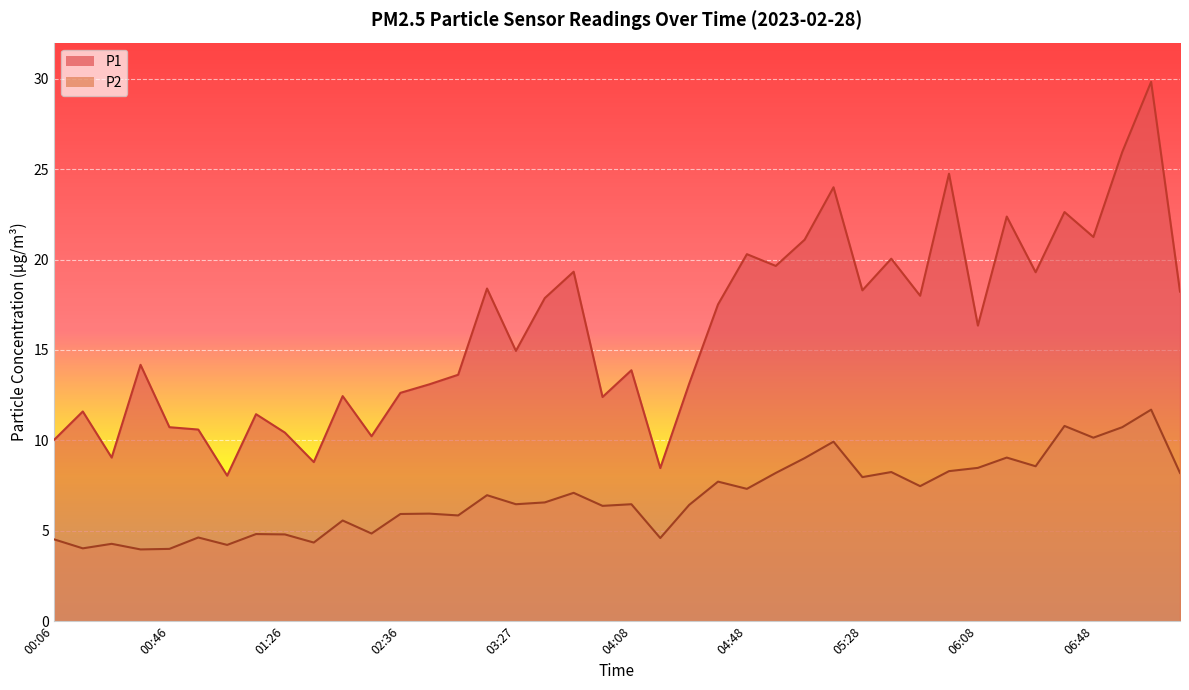

Reading left to right, extract all data points from this chart.

P1: 10.0	11.6	9.1	14.2	10.7	10.6	8.1	11.4	10.4	8.8	12.4	10.2	12.6	13.1	13.6	18.4	14.9	17.9	19.3	12.4	13.9	8.5	13.1	17.5	20.3	19.6	21.1	24.0	18.3	20.1	18.0	24.8	16.4	22.4	19.3	22.6	21.2	25.9	29.8	18.2
P2: 4.5	4.0	4.3	4.0	4.0	4.6	4.2	4.8	4.8	4.3	5.6	4.8	5.9	6.0	5.8	7.0	6.5	6.6	7.1	6.4	6.5	4.6	6.4	7.7	7.3	8.2	9.0	9.9	8.0	8.2	7.5	8.3	8.5	9.1	8.6	10.8	10.2	10.7	11.7	8.2